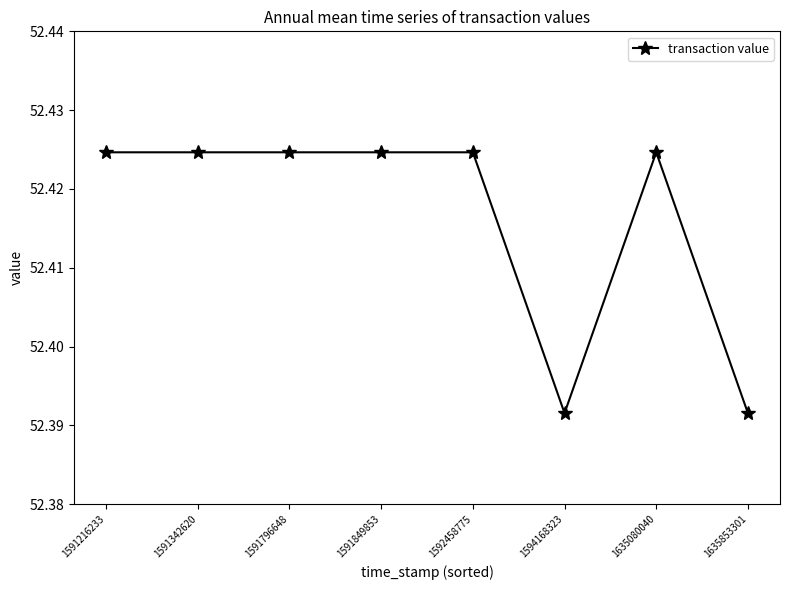

The value at 1591216233 is 24.9. True or false?

False